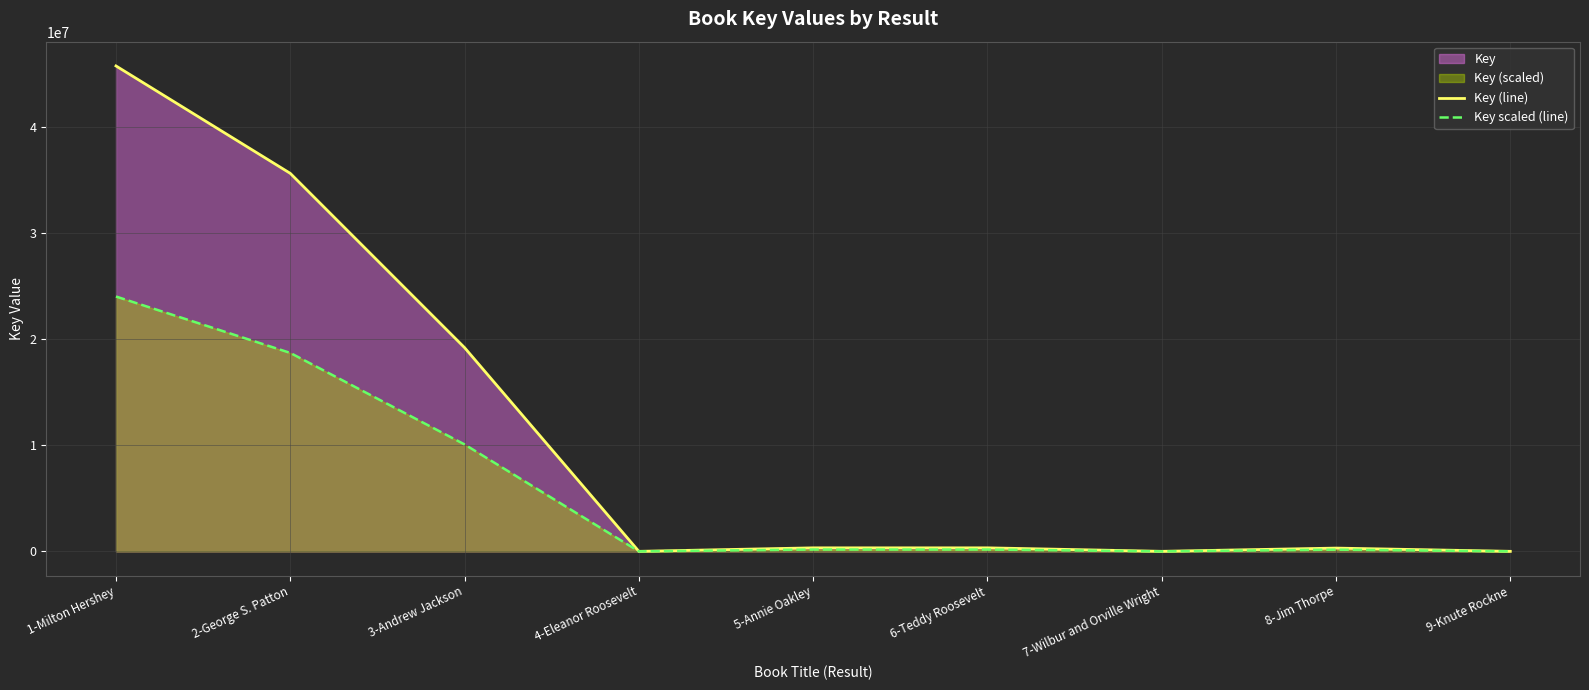

What is the difference between the maximum and minimum values in the Key (line) series?

45705917.0